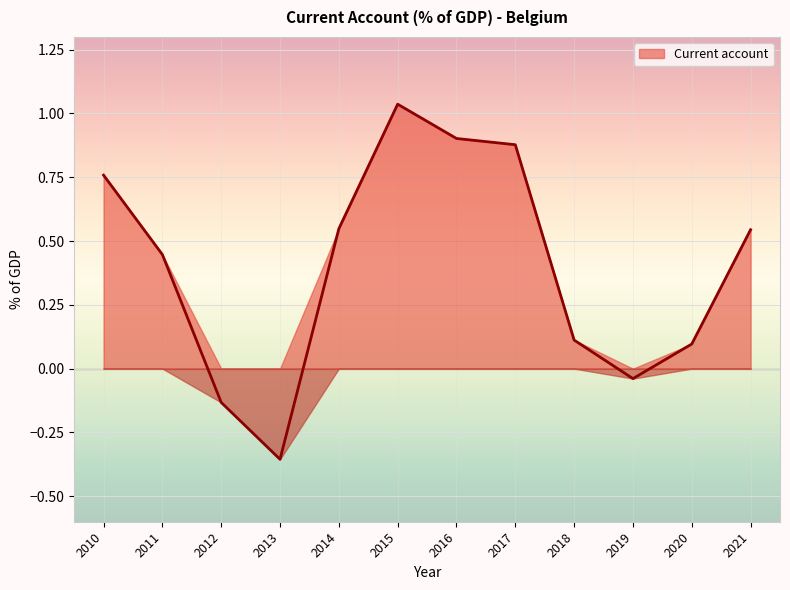

What is the sum of the values at 2020 and 2017?

1.0